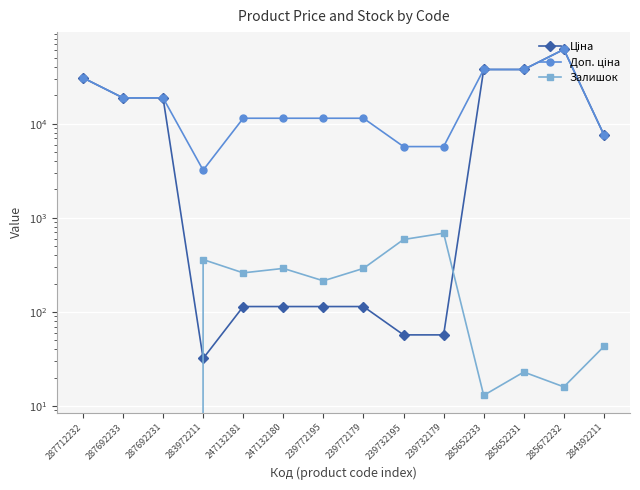

True or false: Доп. ціна and Залишок intersect in this chart.

False